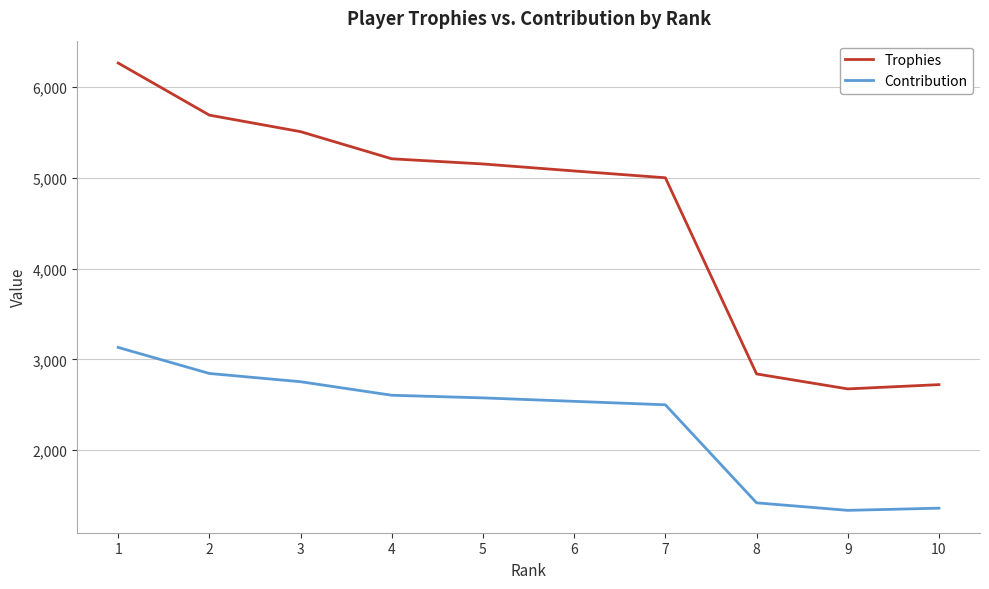

True or false: Contribution and Trophies cross at least once.

False